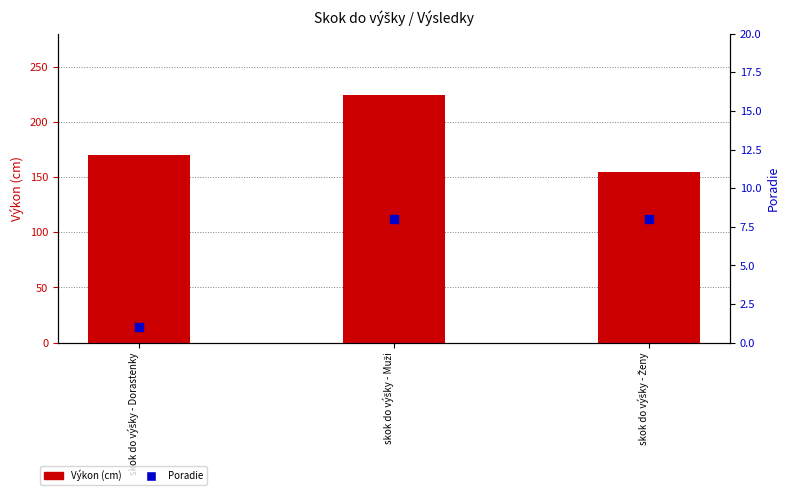

At how many categories does at least one series exceed 81?

3